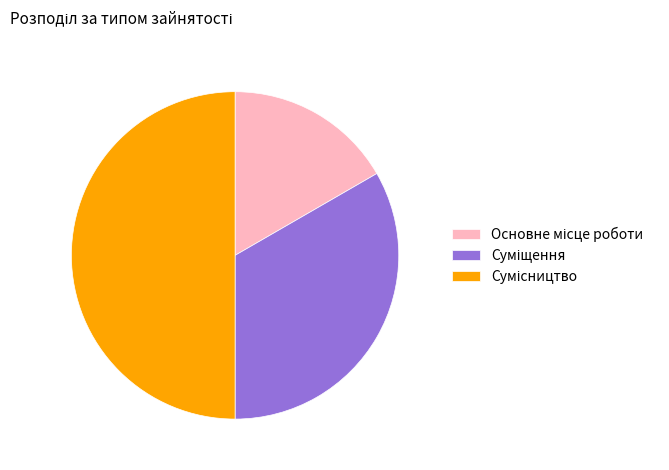

Between Сумісництво and Суміщення, which is larger?

Сумісництво